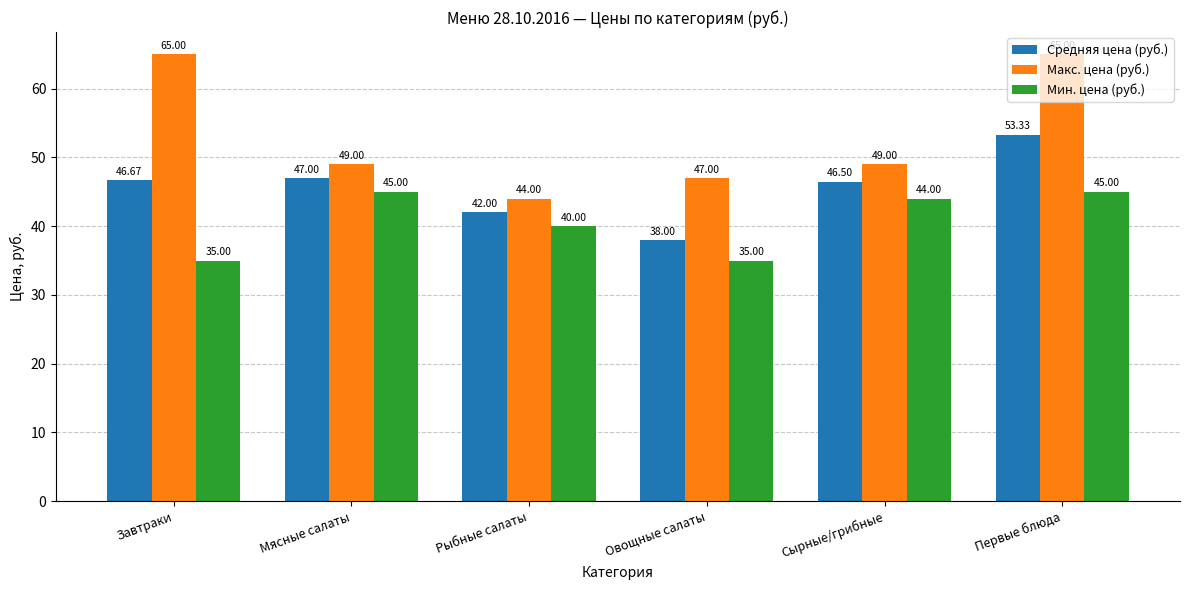

Where is Средняя цена (руб.) nearest to the value 45?

Сырные/грибные